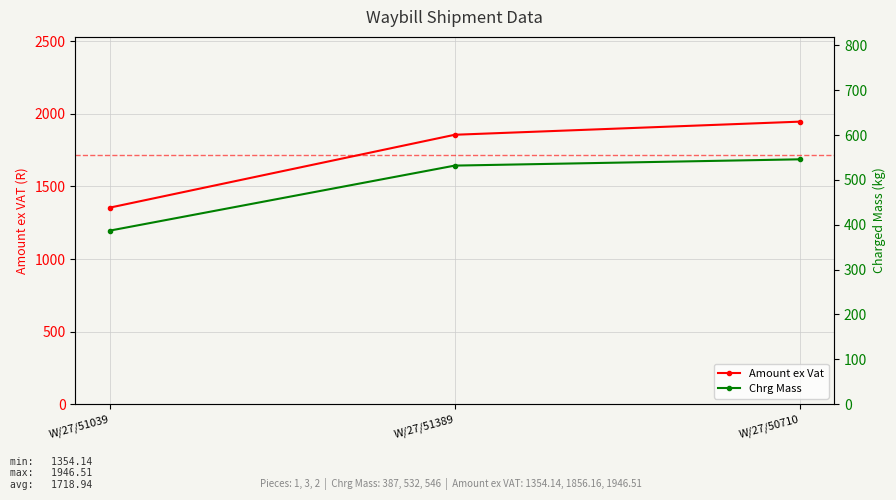

Does the chart display data point markers on the line(s)?

Yes